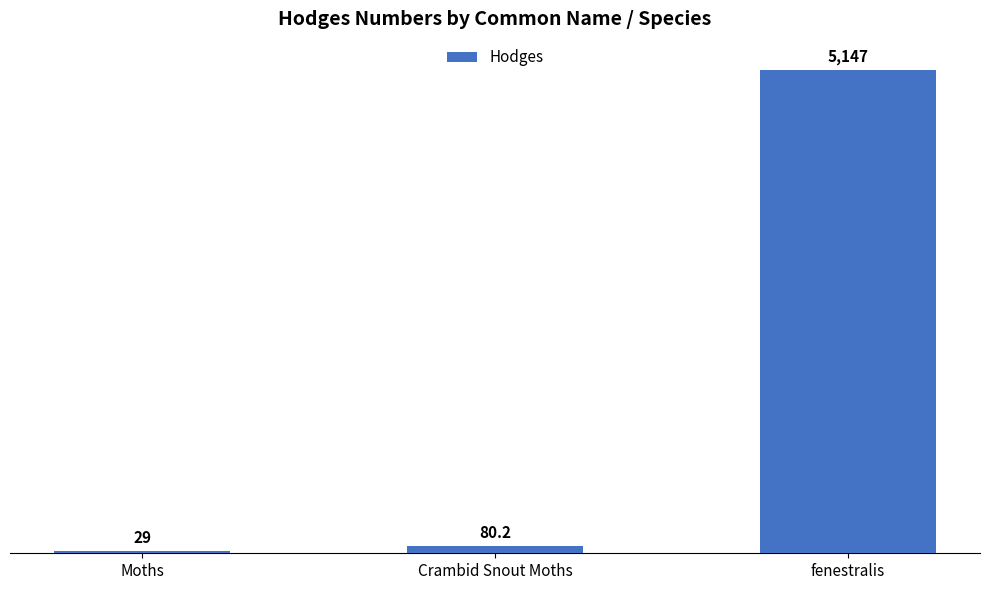

What position from the right is Moths?

3